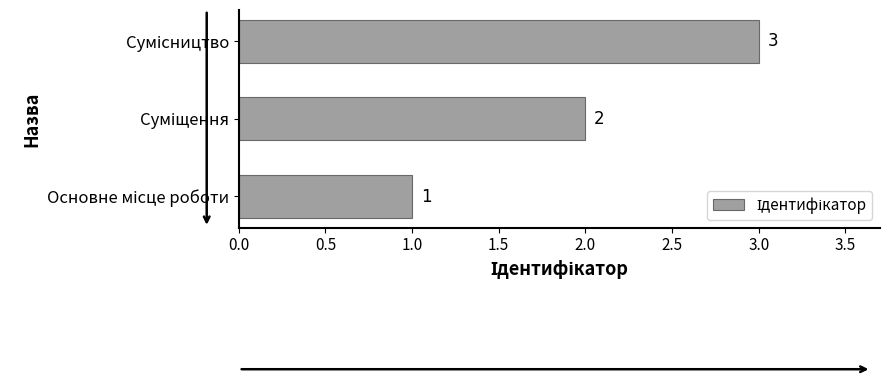

How many values are between 1 and 3?

3